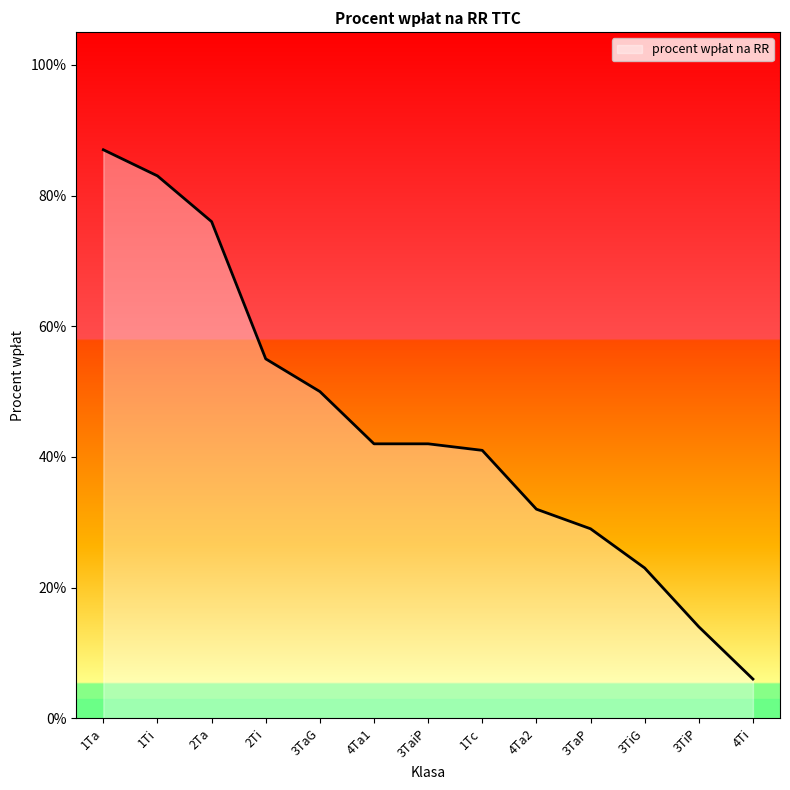

Does the chart have visible grid lines?

No